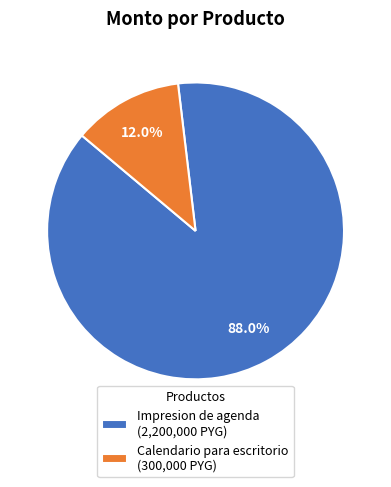

Which slice is the largest?

Impresion de agenda